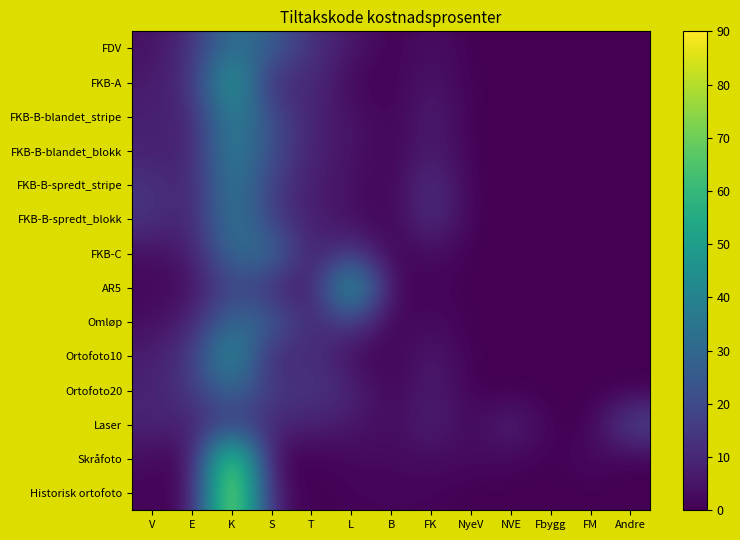

Which series has the widest spread of values?

Historisk ortofoto